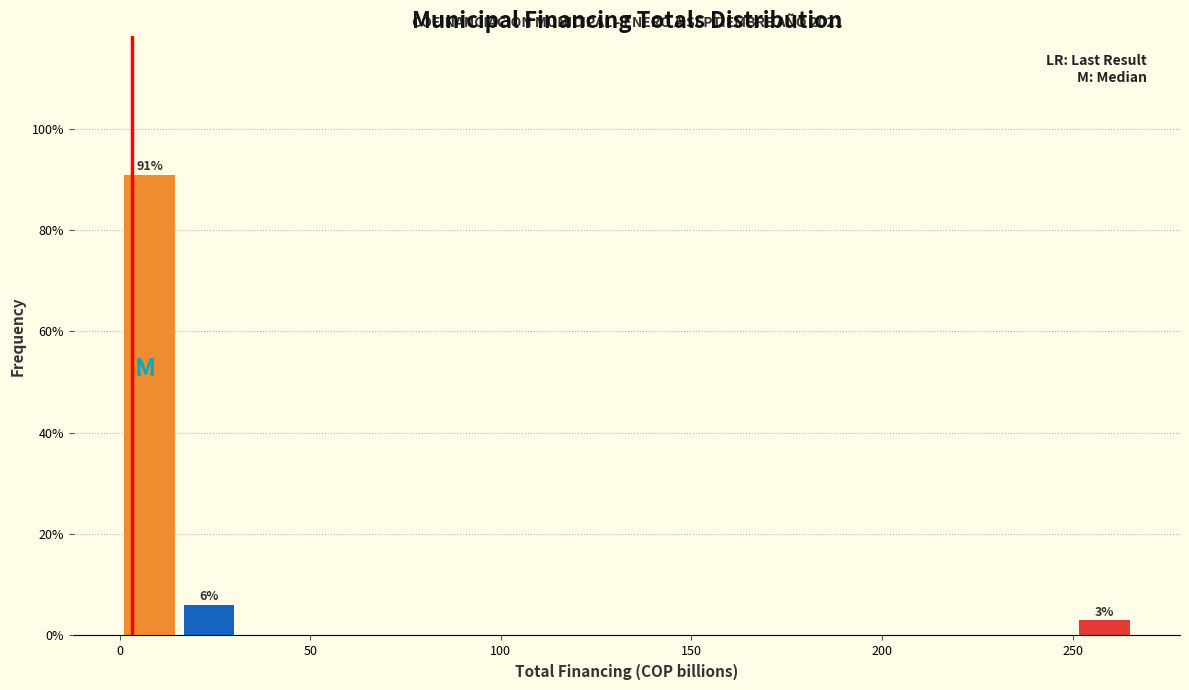

Read against the x-axis, roughly where is the centre of the tallest bar?

10